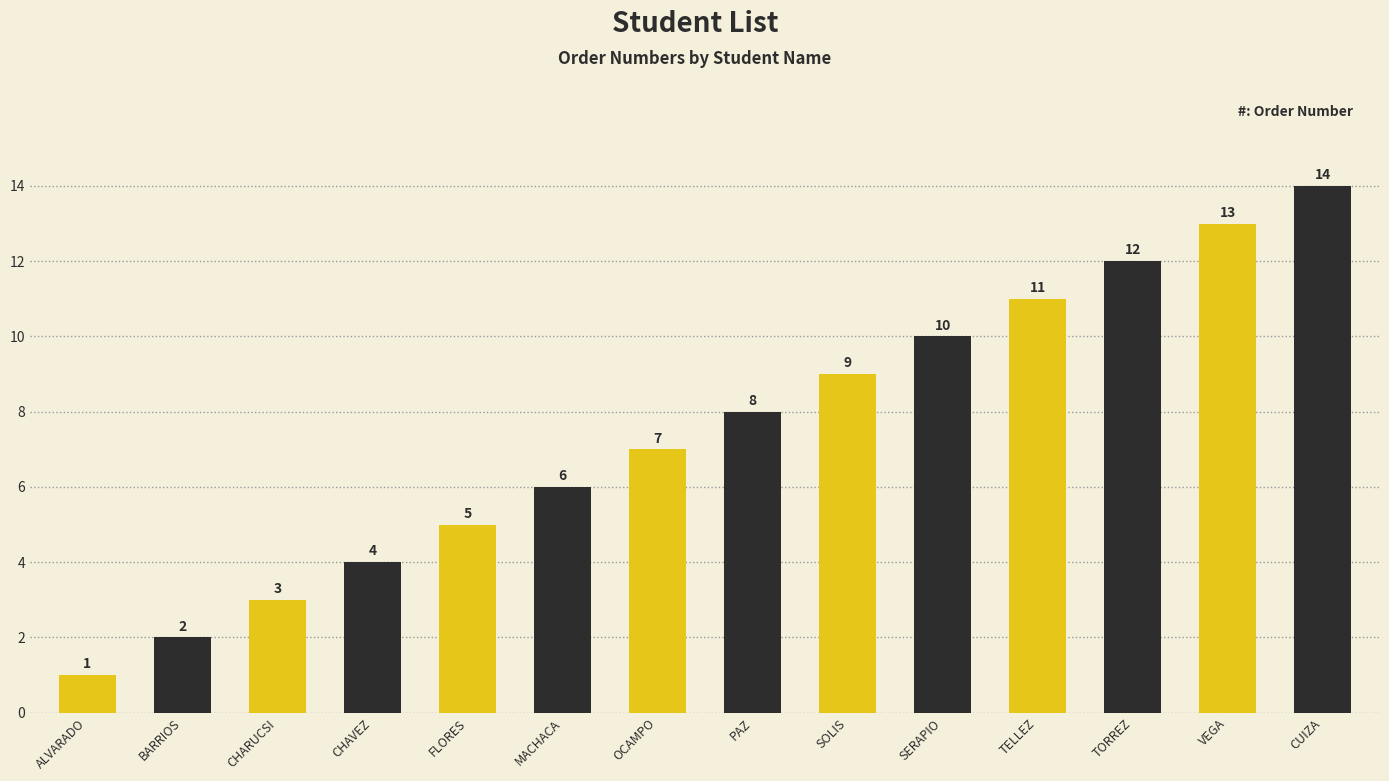

What is the minimum value shown in the chart?

1